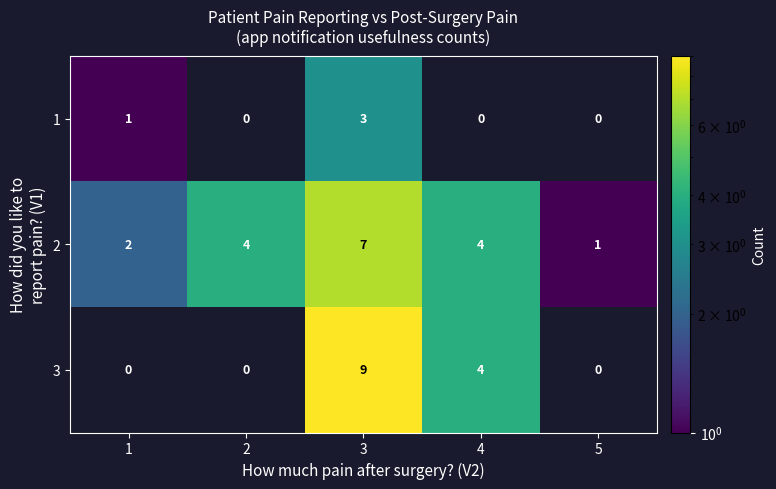

Reading left to right, what are all the values shown in this chart?

1: 1	0	3	0	0
2: 2	4	7	4	1
3: 0	0	9	4	0